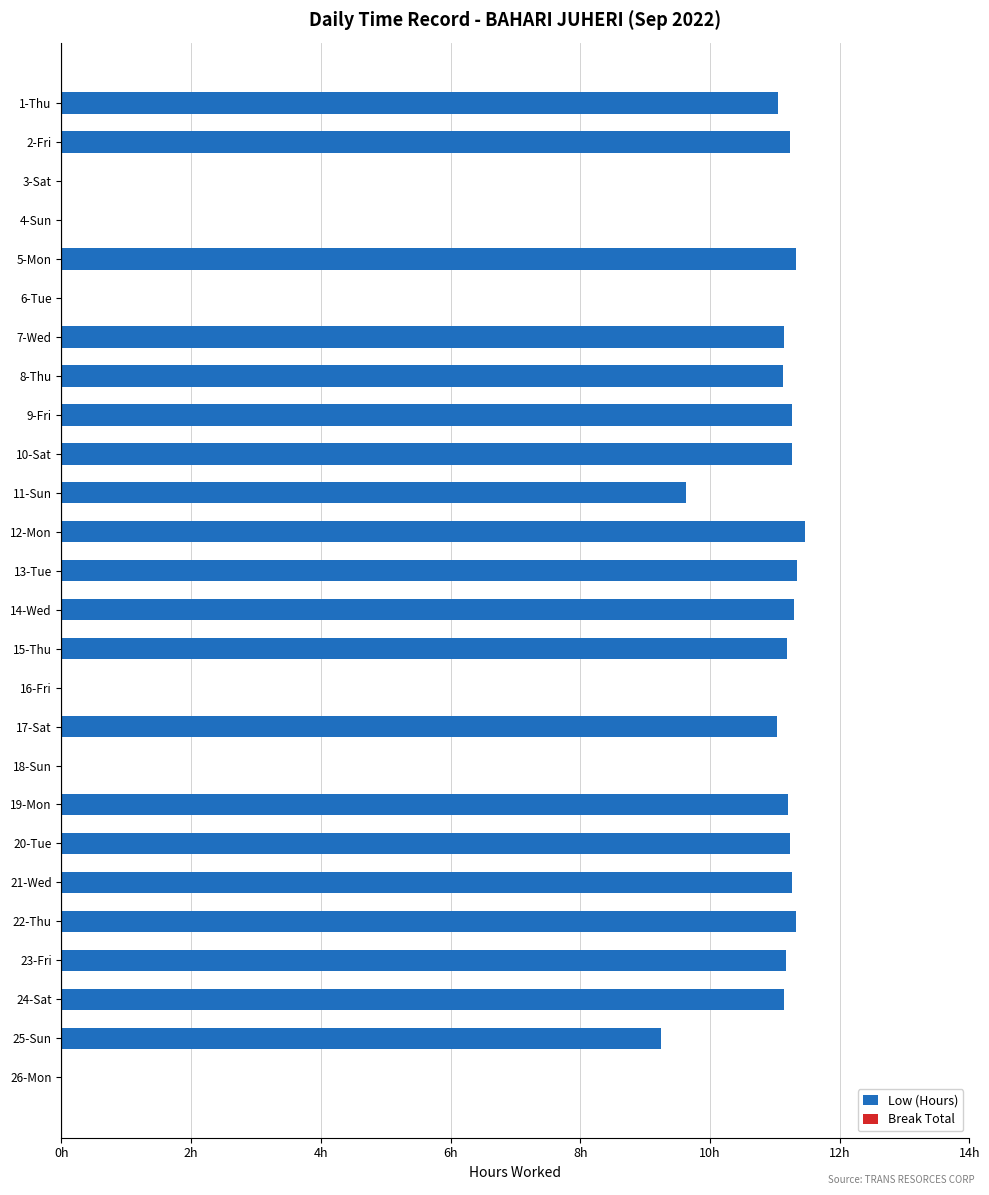

Are the bars horizontal?

Yes